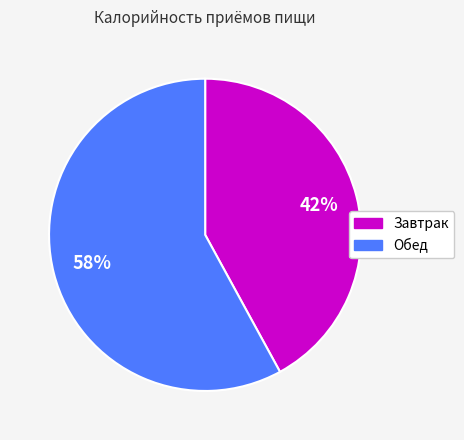

Count the number of slices in the pie.

2